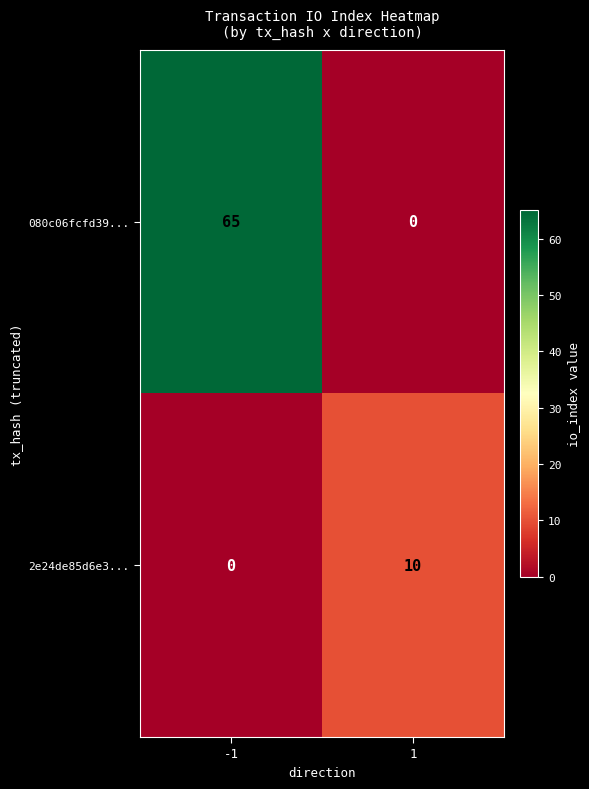

Which series changed the most between -1 and 1?

080c06fcfd39...